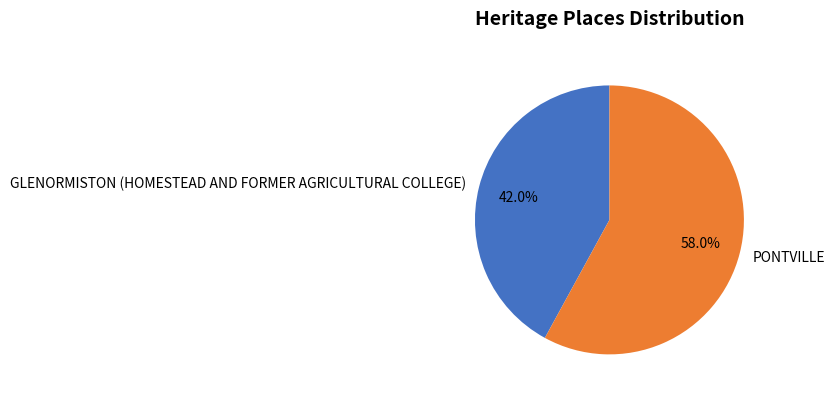

What is the ratio of the value at PONTVILLE to the value at GLENORMISTON (HOMESTEAD AND FORMER AGRICULTURAL COLLEGE)?

1.4